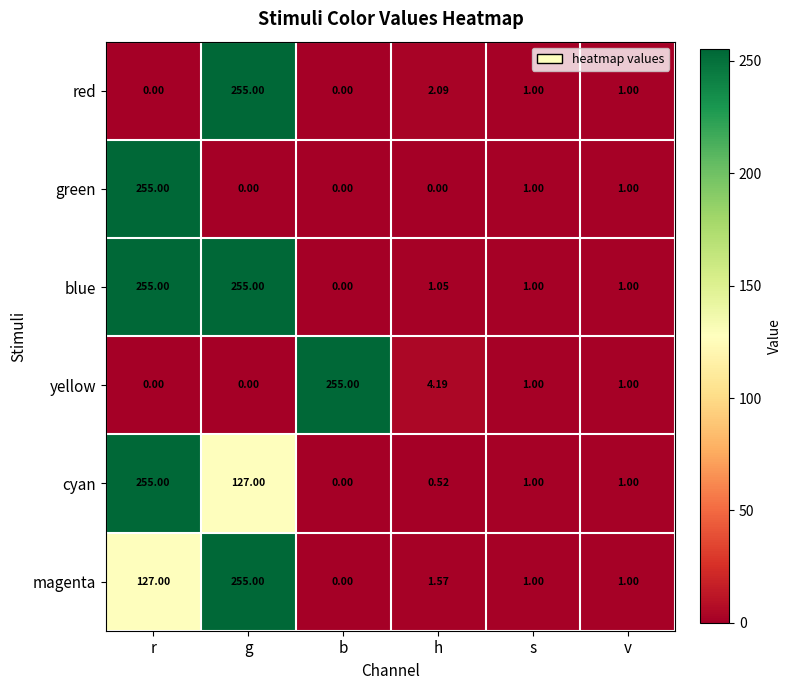

What is the spread (max minus min) of values at h?

4.2